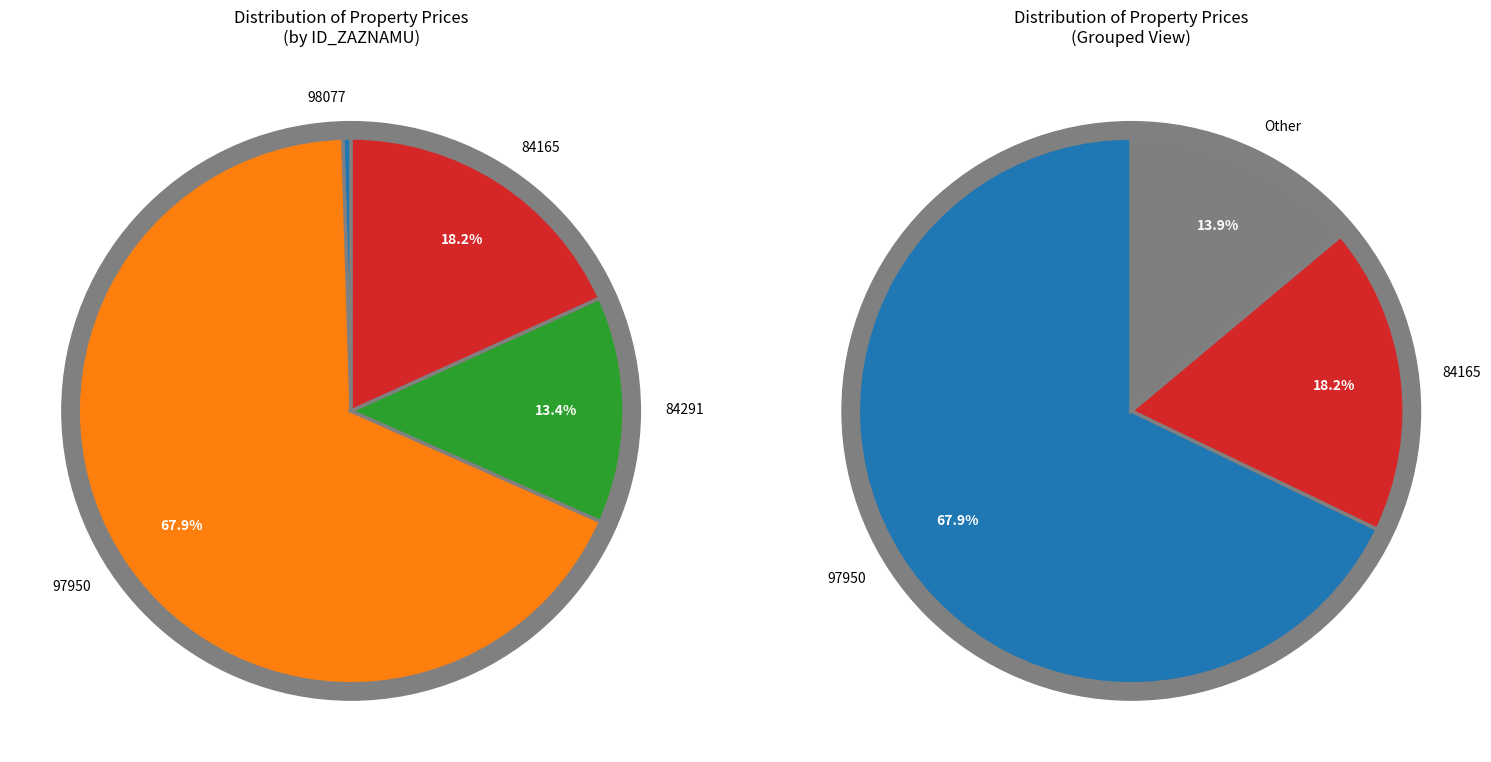

What percentage is the 84291 slice, to the nearest percent?

13%